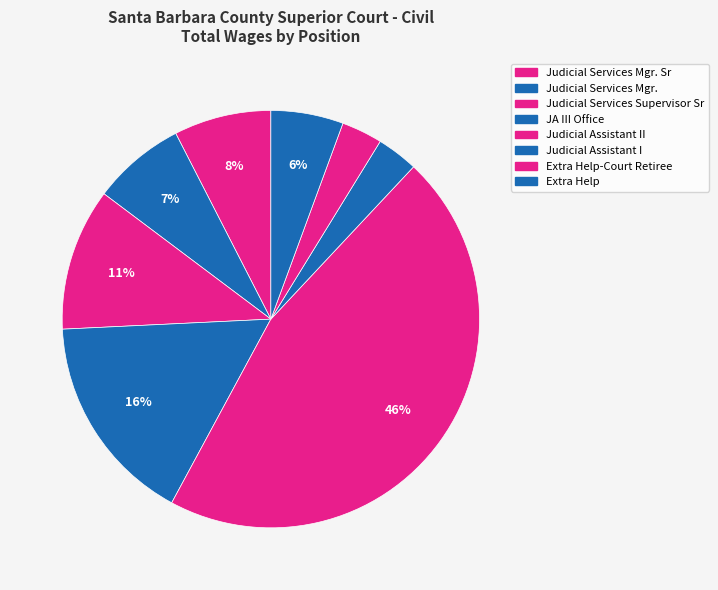

Count the number of slices in the pie.

8